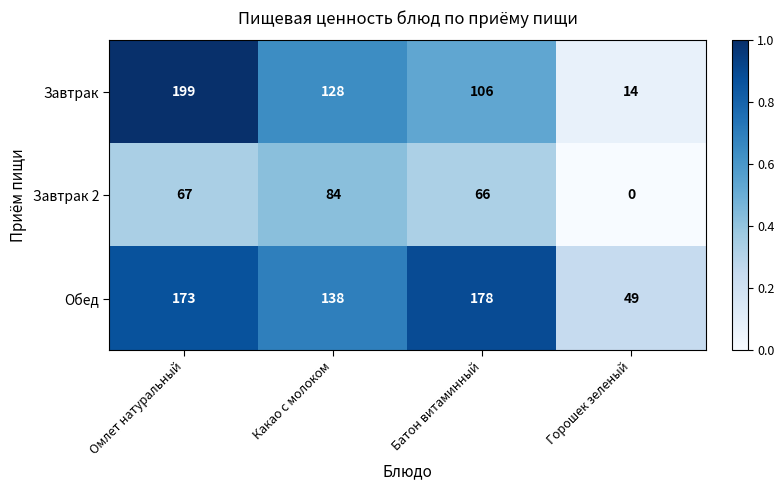

The Обед series shows 100 at Омлет натуральный. True or false?

False